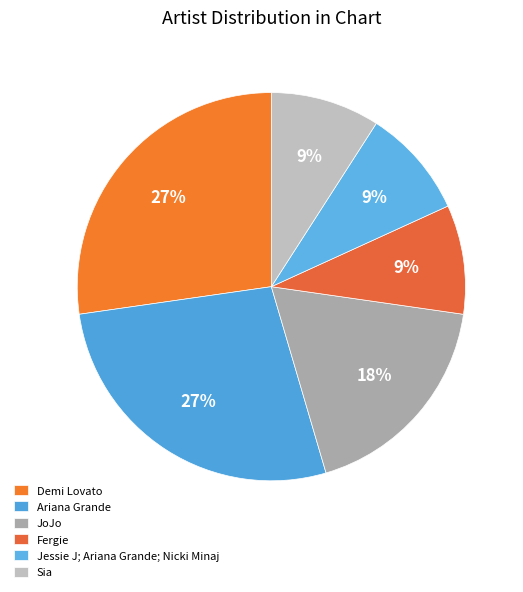

To the nearest percent, what is the average slice percentage?

17%